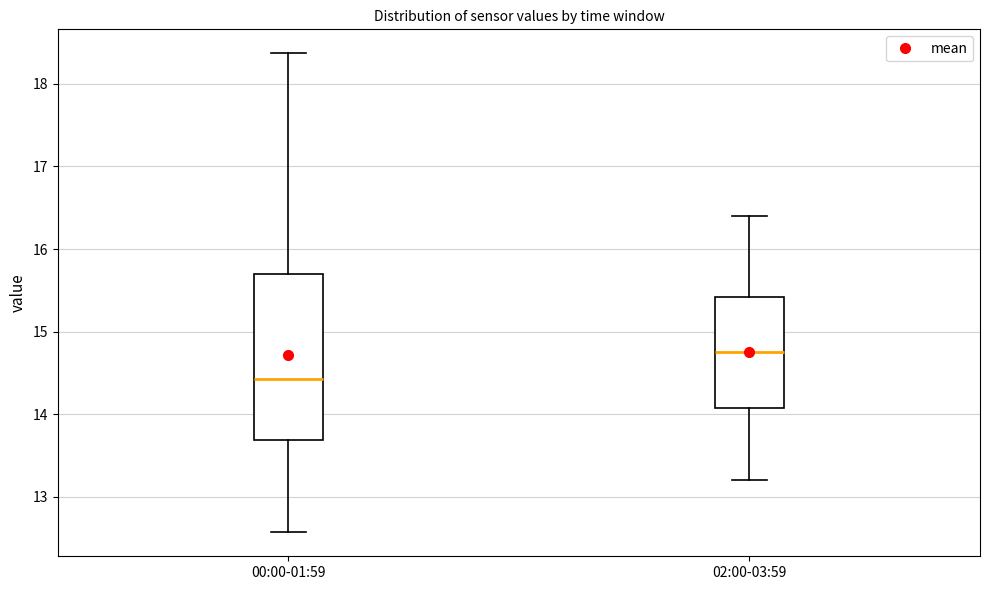

Reading left to right, read every box against the y-axis: the position of its median line, the range the box covers, and the ends of its whiskers. The values are not printed on the chart, so give them approximately, as read against the axis.

00:00-01:59: median 14.4, box 13.7 to 15.7, whiskers 12.6 to 18.4
02:00-03:59: median 14.8, box 14.1 to 15.4, whiskers 13.2 to 16.4